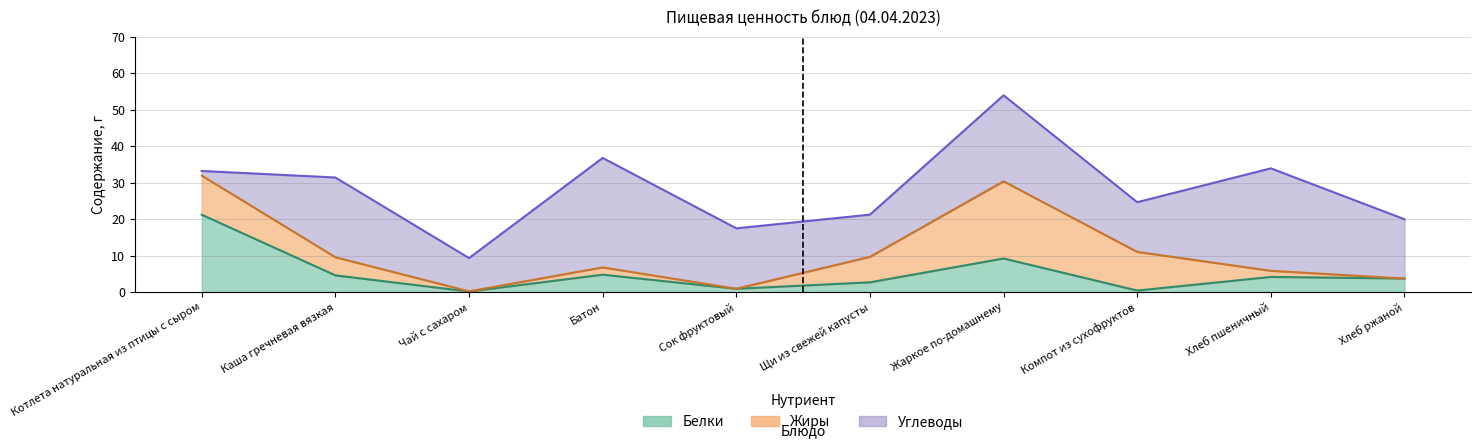

Which category has the highest value in the Белки series?

Котлета натуральная из птицы с сыром